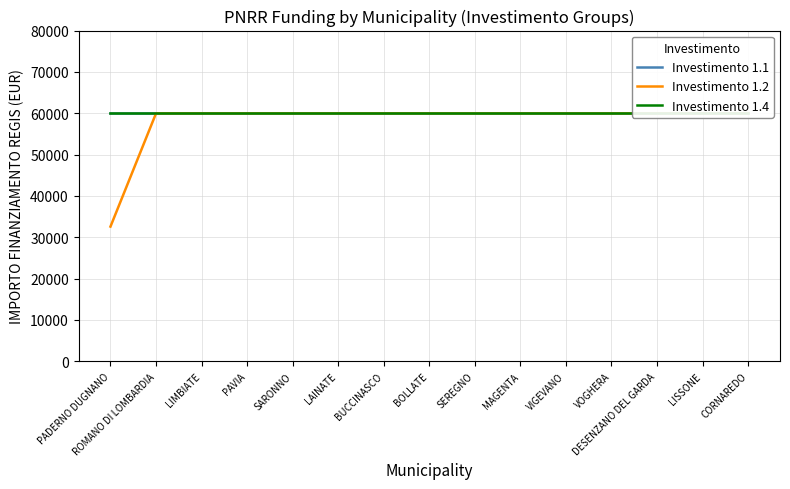

True or false: Investimento 1.2 and Investimento 1.4 intersect in this chart.

False